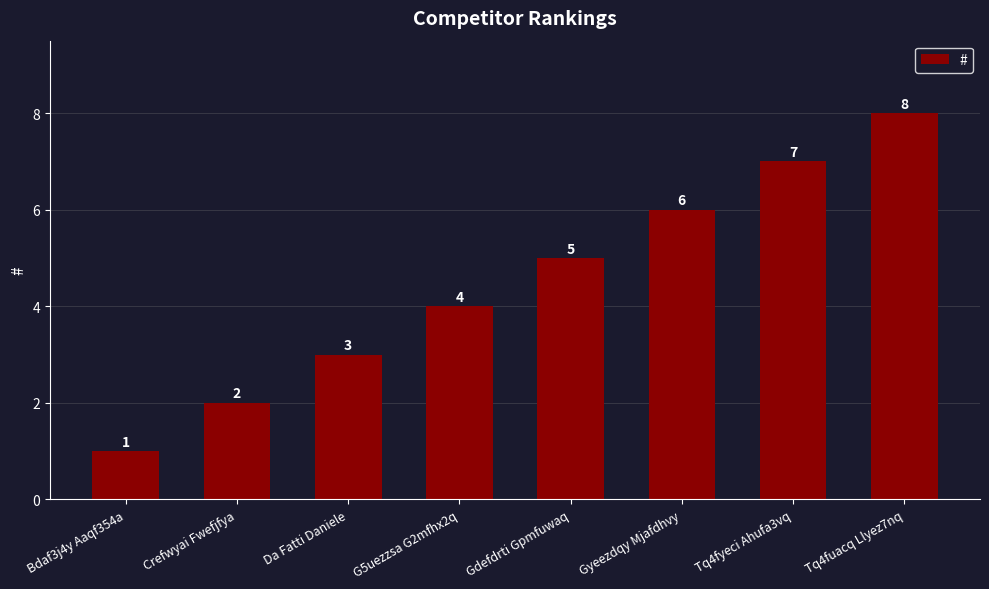

How many data points are less than 5?

4